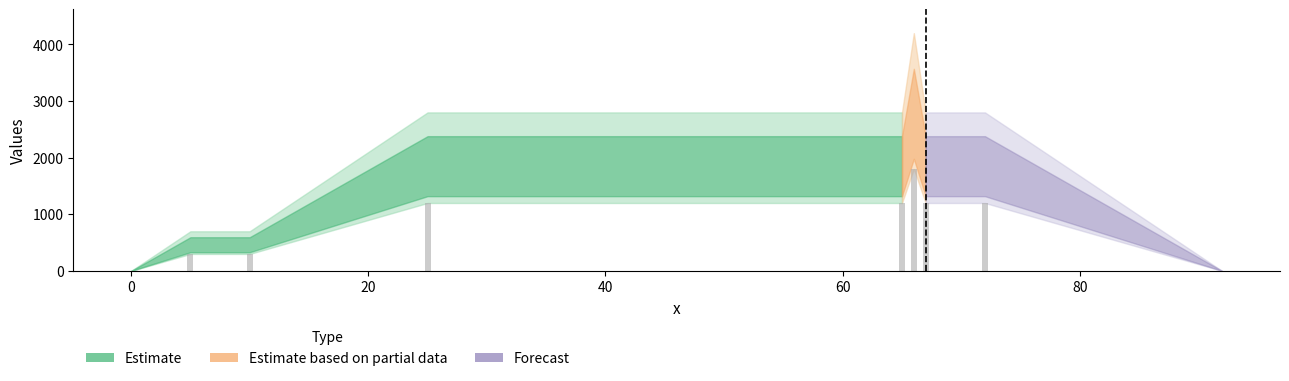

Reading left to right, list all the values displayed in this chart.

0	300	300	1200	1200	1800	1200	1200	0